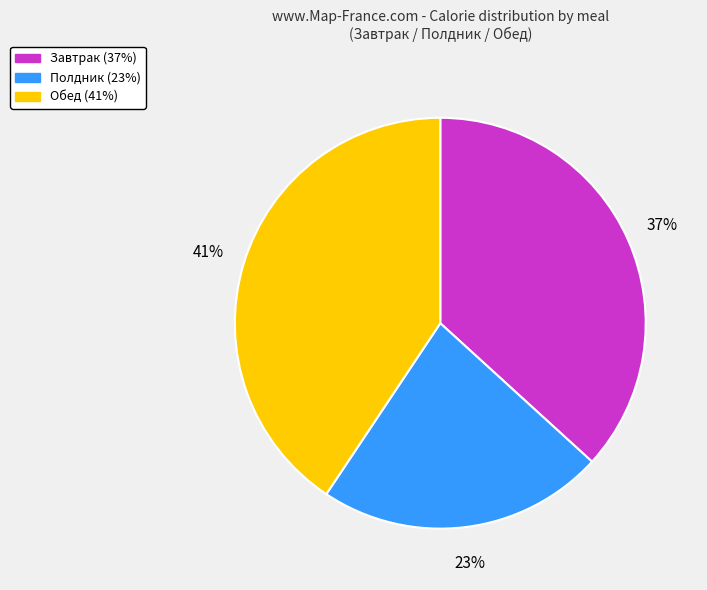

Do Завтрак and Обед together represent more than half of the pie?

Yes